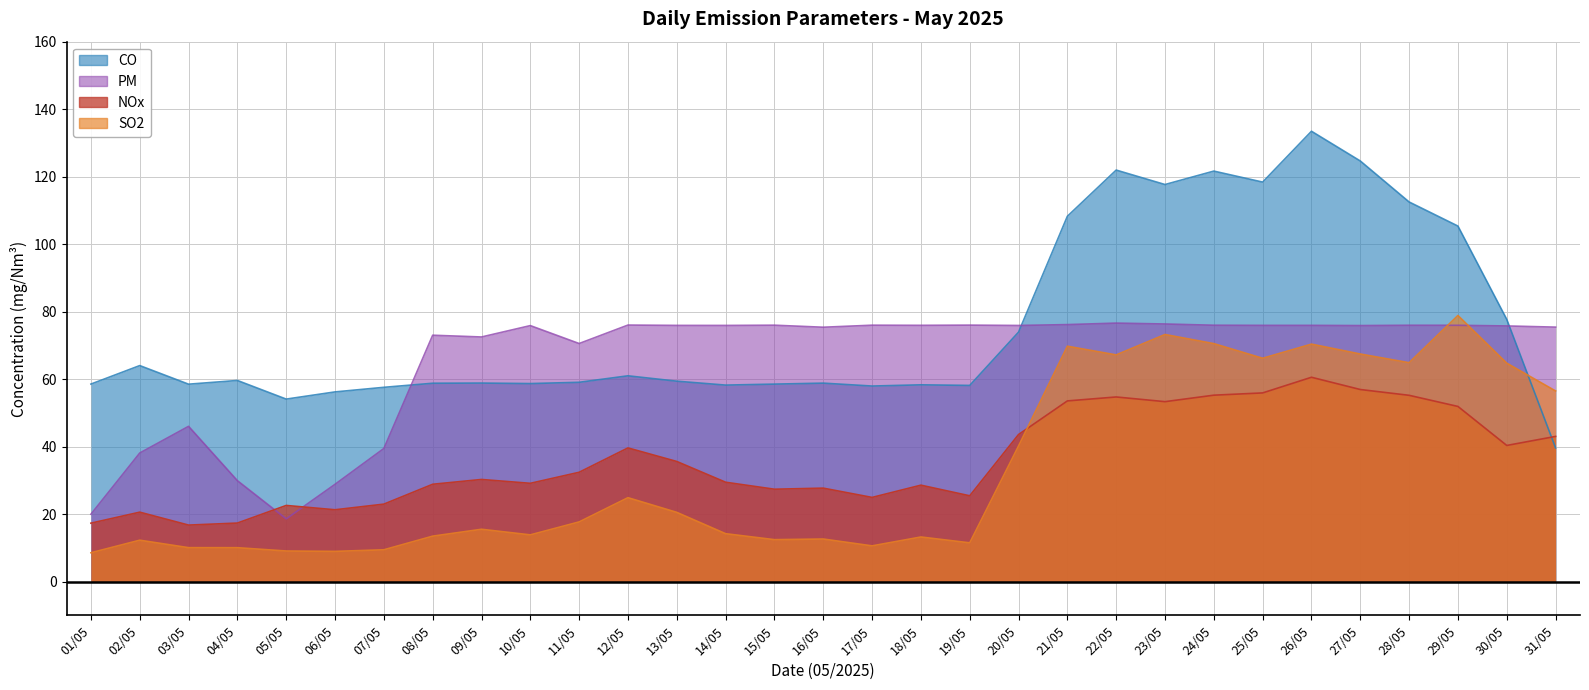

What is the value of the NOx point at the 27th from the left?

56.9